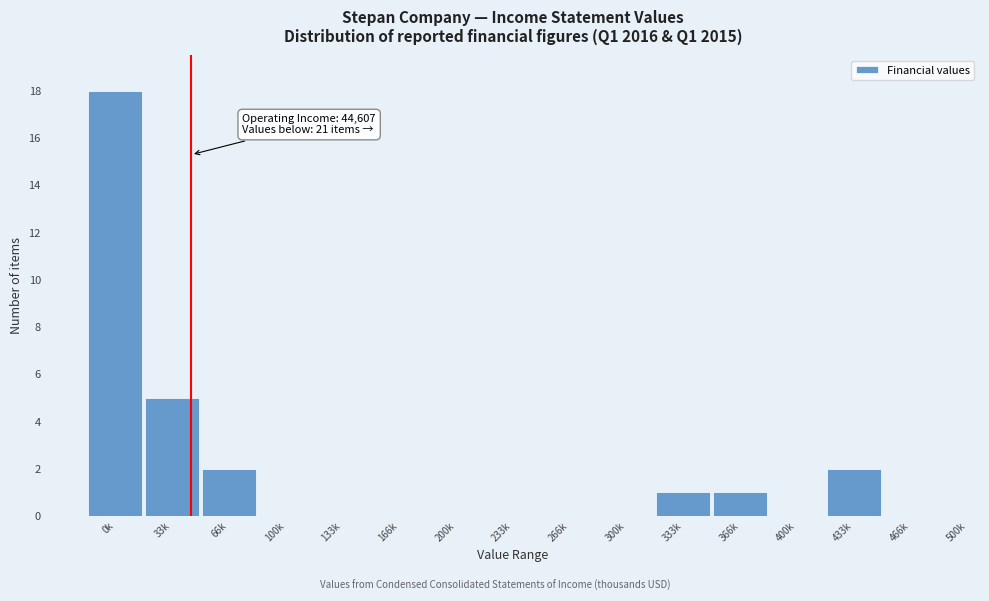

Reading right to left, what are all the values shown in this chart?

466k=0	433k=2	400k=0	366k=1	333k=1	300k=0	266k=0	233k=0	200k=0	166k=0	133k=0	100k=0	66k=2	33k=5	0k=18